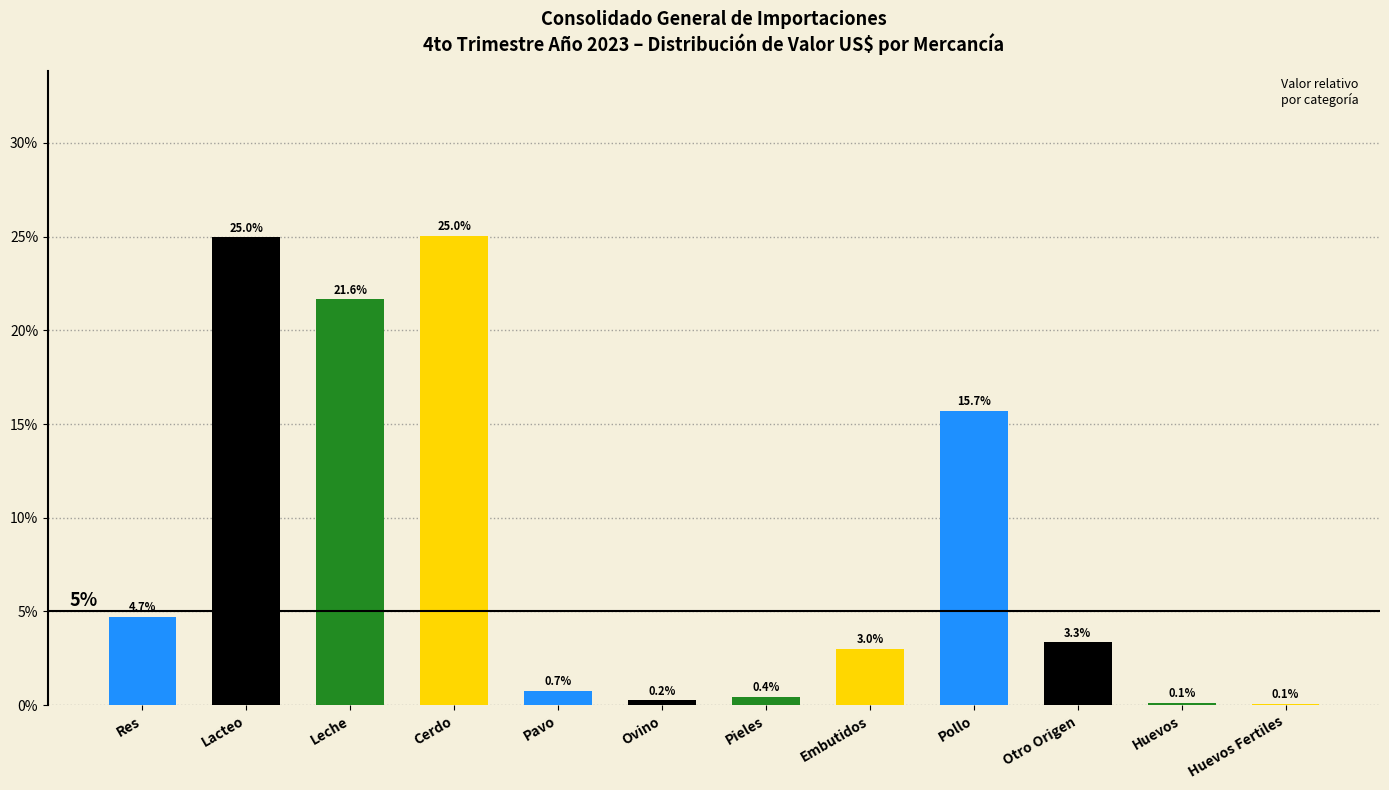

Reading left to right, what are all the values shown in this chart?

Res=4.7	Lacteo=25.0	Leche=21.6	Cerdo=25.0	Pavo=0.7	Ovino=0.2	Pieles=0.4	Embutidos=3.0	Pollo=15.7	Otro Origen=3.3	Huevos=0.1	Huevos Fertiles=0.1